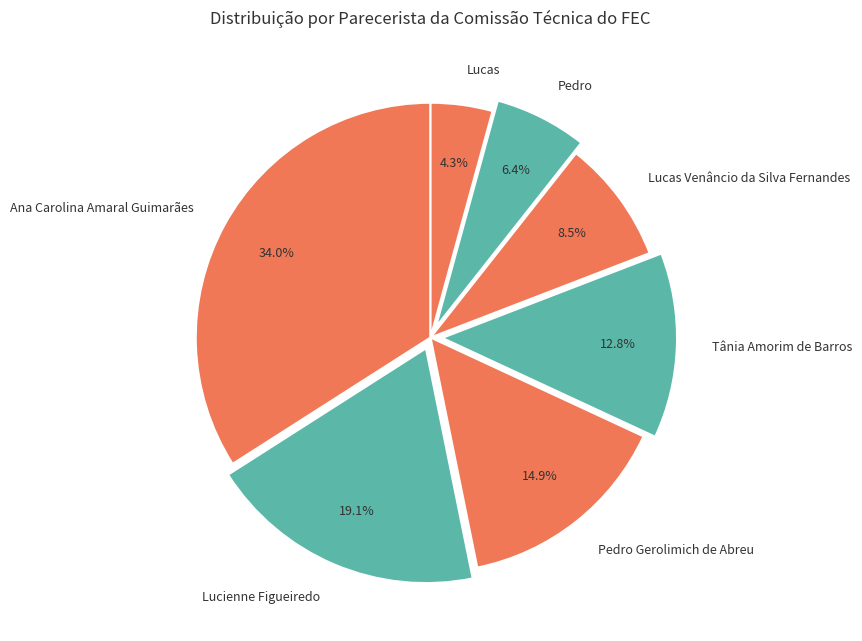

What is the largest slice in the pie chart?

Ana Carolina Amaral Guimarães